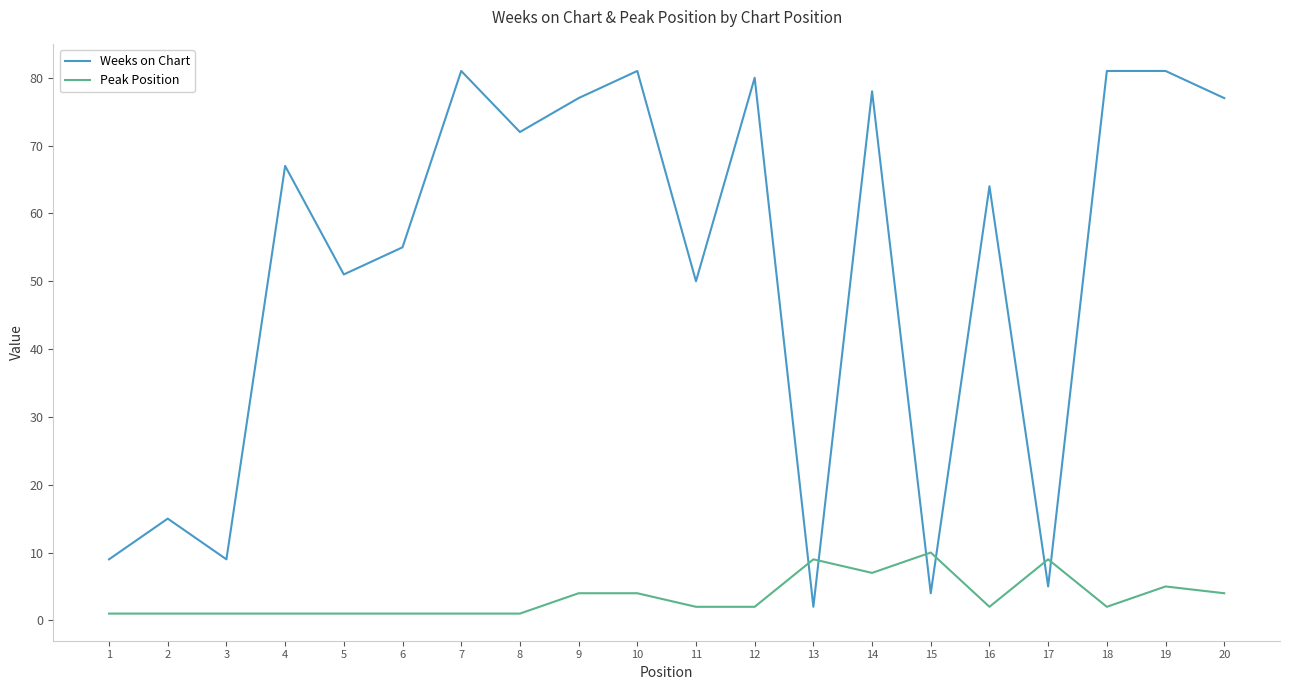

Which category has the lowest value in the Weeks on Chart series?

13